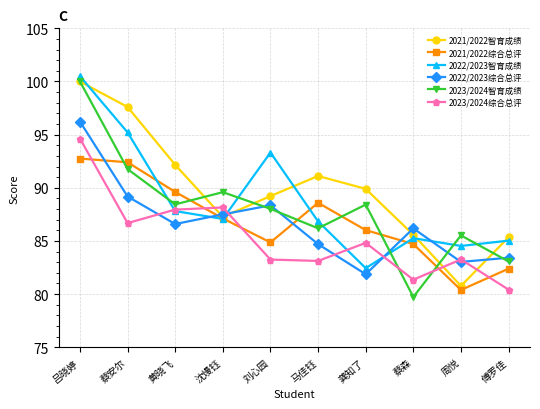

At which category does the chart reach its minimum across all series?

蔡森